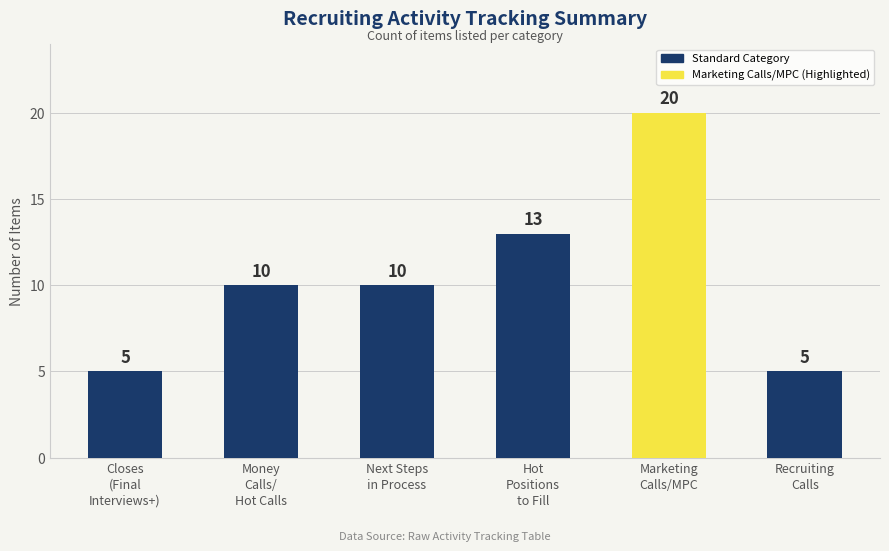

Are the bars horizontal?

No